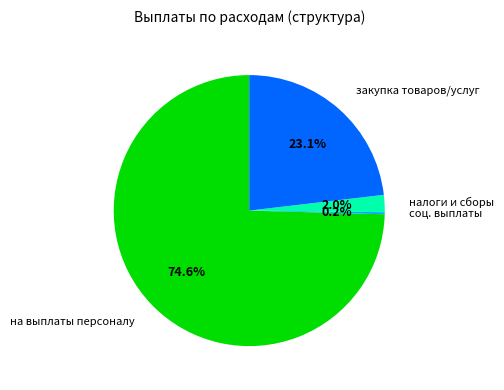

How much of the chart is everything except закупка товаров/услуг?

76.9%